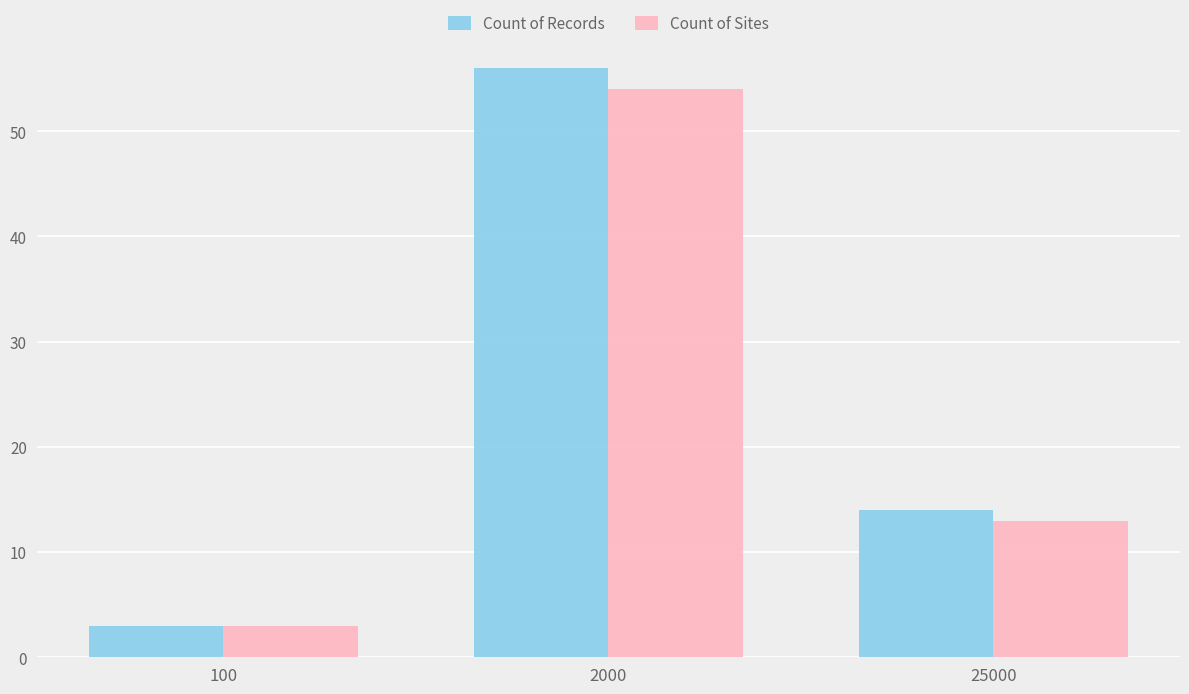

Which series has the largest range (max minus min)?

Count of Records